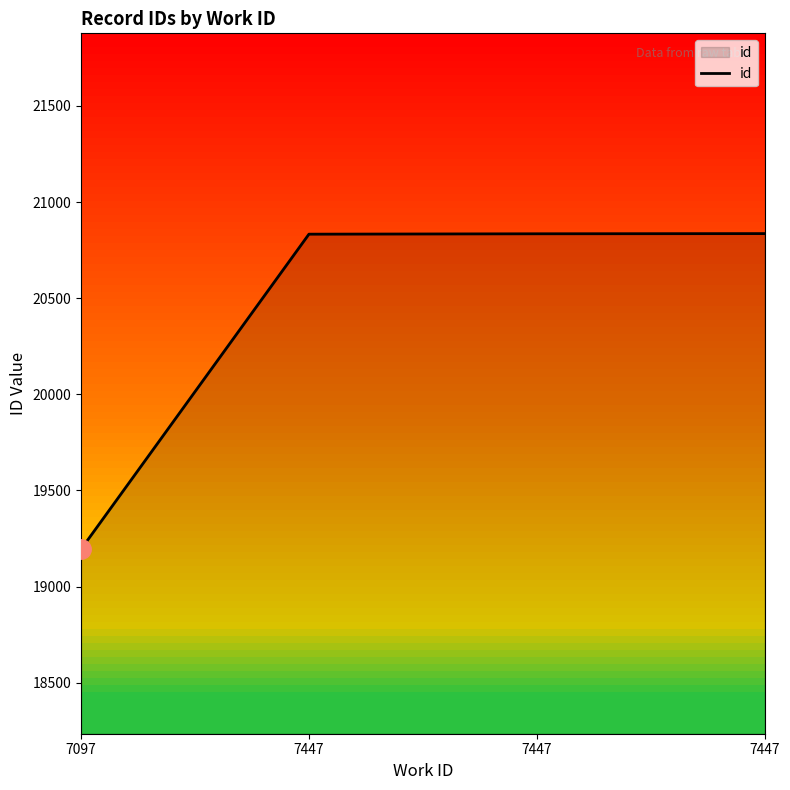

How many lines are shown in the chart?

1